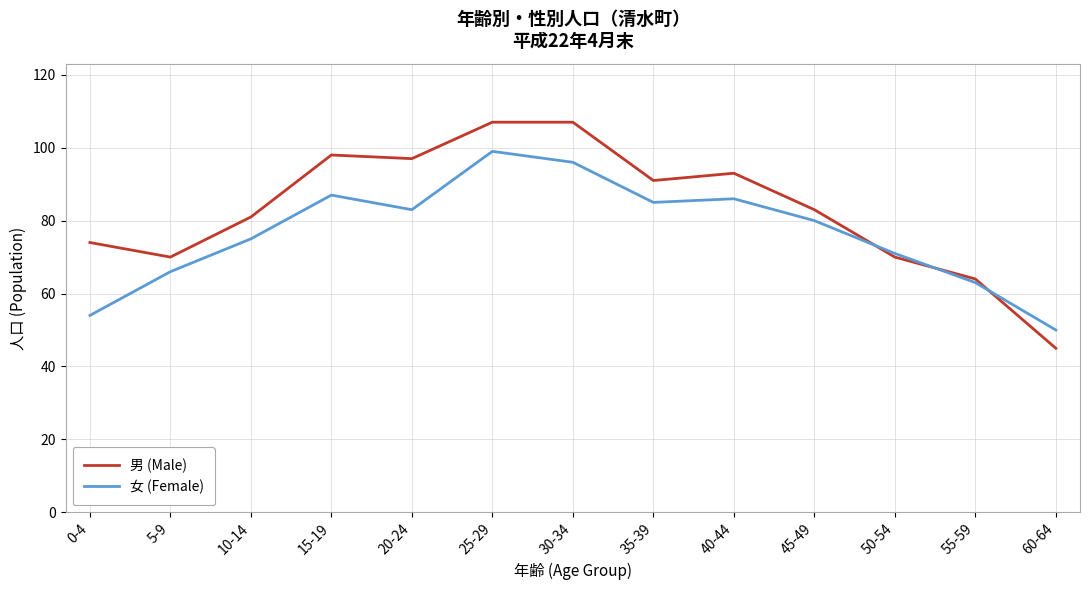

What position from the right is 55-59?

2